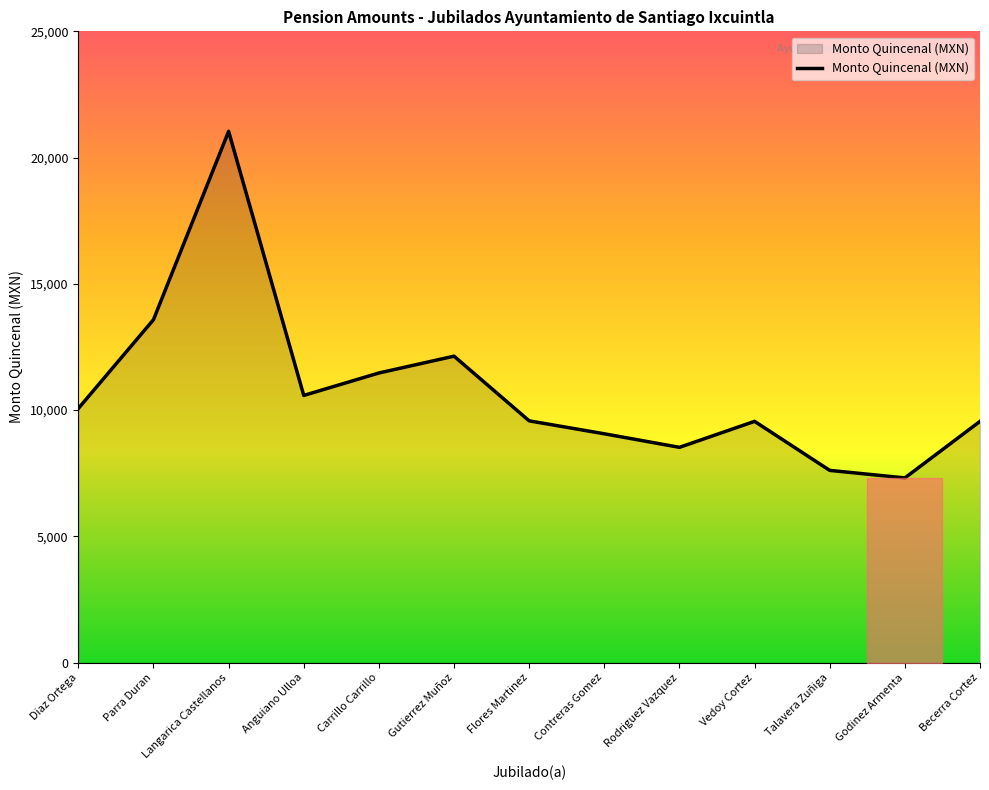

What is the difference between the maximum and minimum values?

13725.4